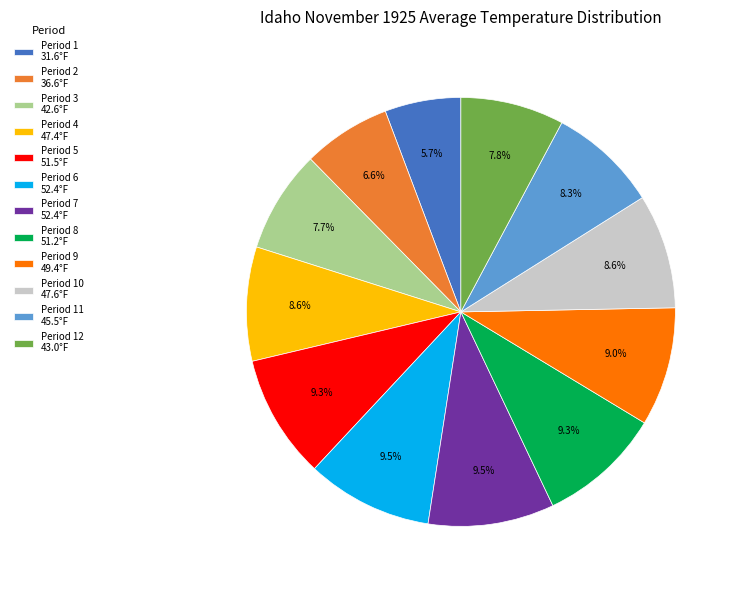

What portion of the pie excludes Period 5 51.5°F?

90.7%